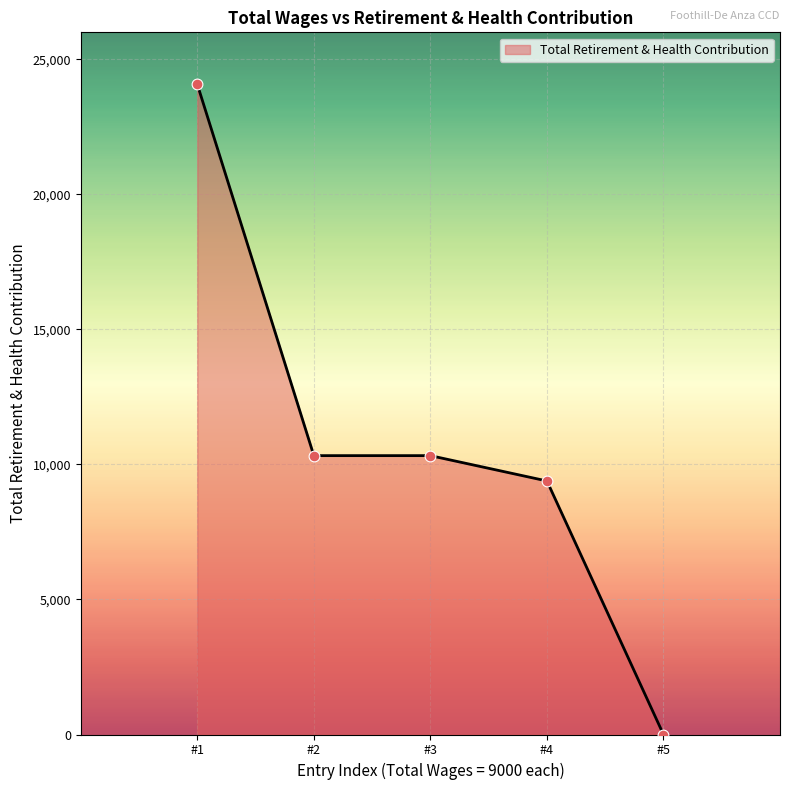

Approximately how many times larger is the value at #4 compared to #3?

0.9